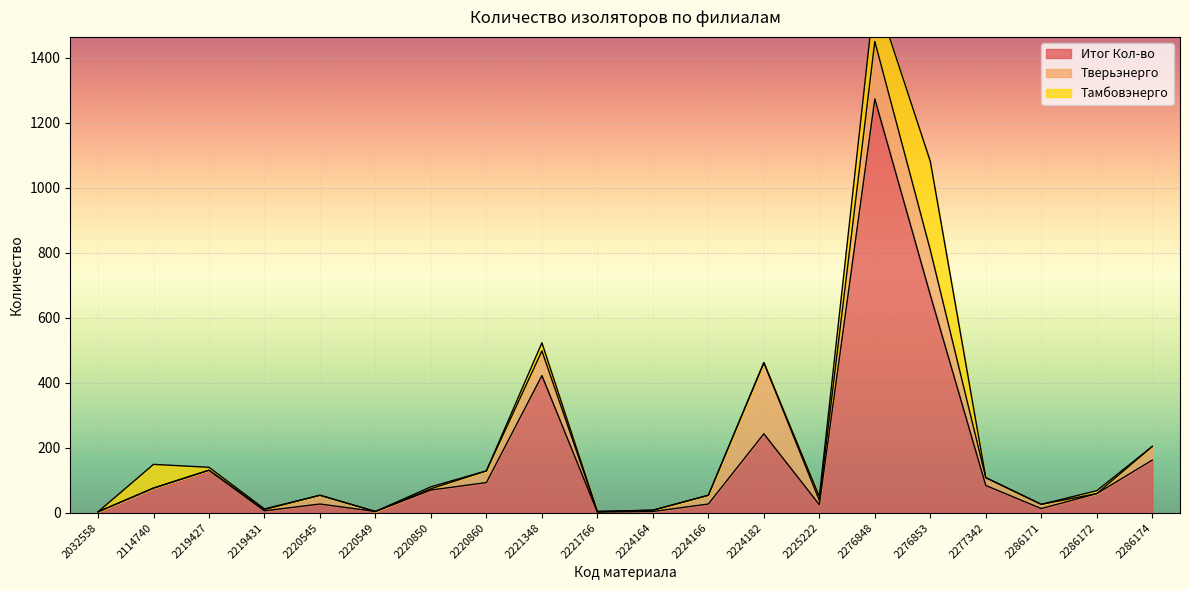

In Итог Кол-во, how many points are higher than both neighbors (excluding endpoints)?

5